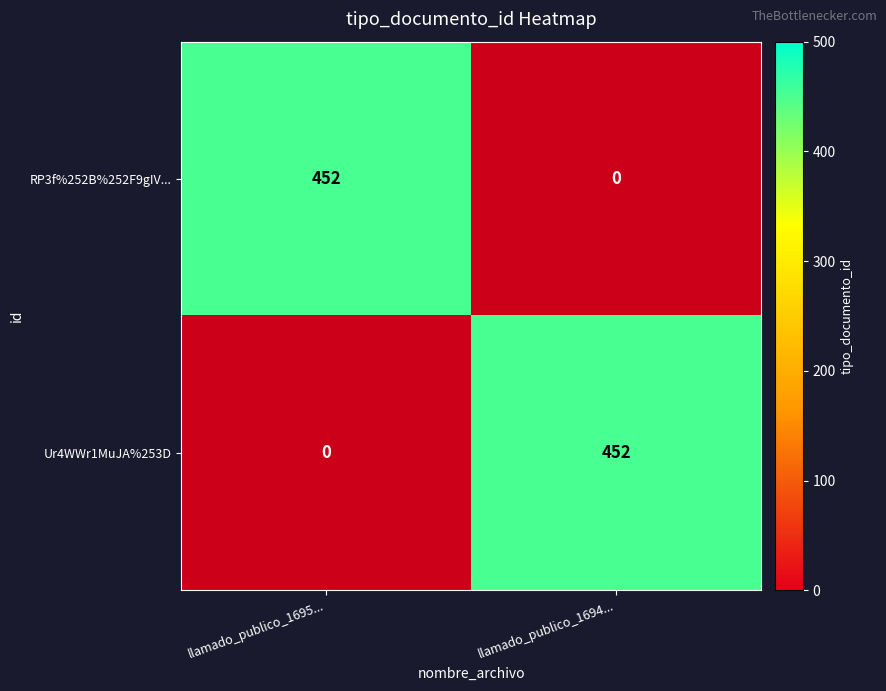

What is the difference between the RP3f%252B%252F9gIV... values at llamado_publico_1695... and llamado_publico_1694...?

452